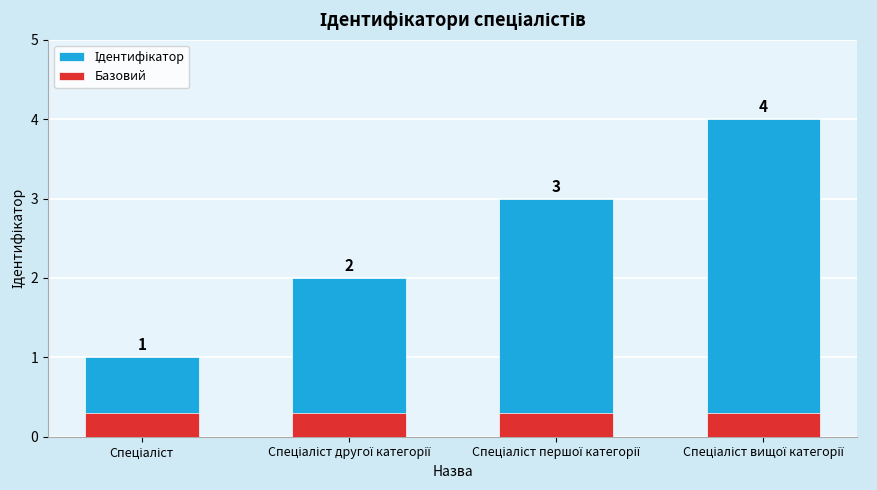

Reading left to right, list all the values displayed in this chart.

Ідентифікатор: Спеціаліст=1.0	Спеціаліст другої категорії=2.0	Спеціаліст першої категорії=3.0	Спеціаліст вищої категорії=4.0
Базовий: Спеціаліст=0.3	Спеціаліст другої категорії=0.3	Спеціаліст першої категорії=0.3	Спеціаліст вищої категорії=0.3